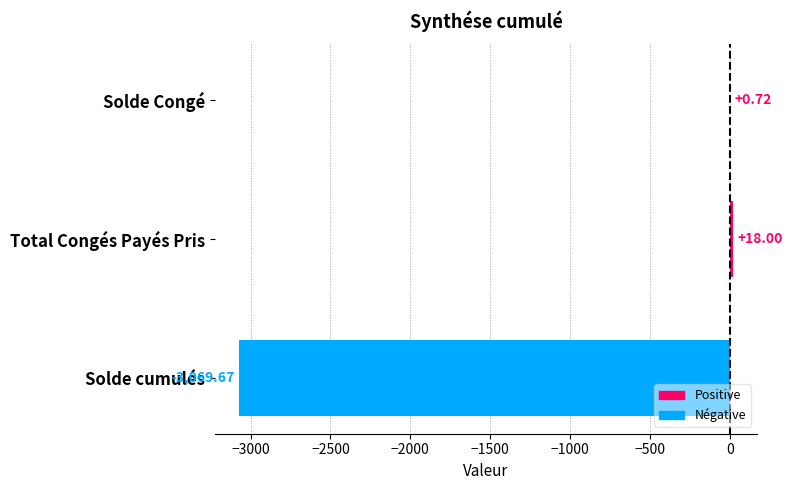

Which category has the highest value across all series?

Total Congés Payés Pris